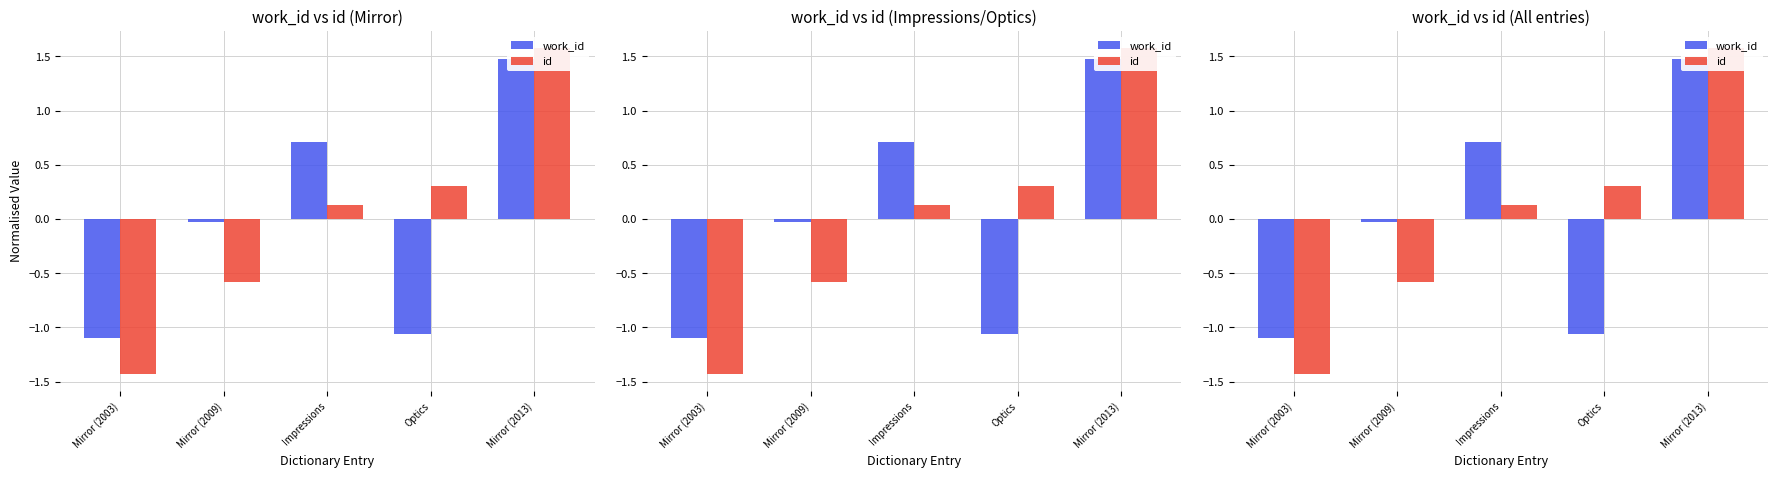

Reading right to left, list all the values displayed in this chart.

work_id: Mirror (2013)=1.5	Optics=-1.1	Impressions=0.7	Mirror (2009)=-0.0	Mirror (2003)=-1.1
id: Mirror (2013)=1.6	Optics=0.3	Impressions=0.1	Mirror (2009)=-0.6	Mirror (2003)=-1.4